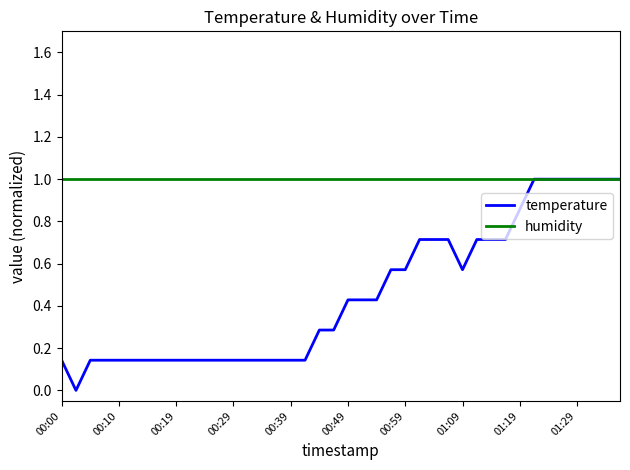

What are all the series names shown in the legend?

temperature, humidity